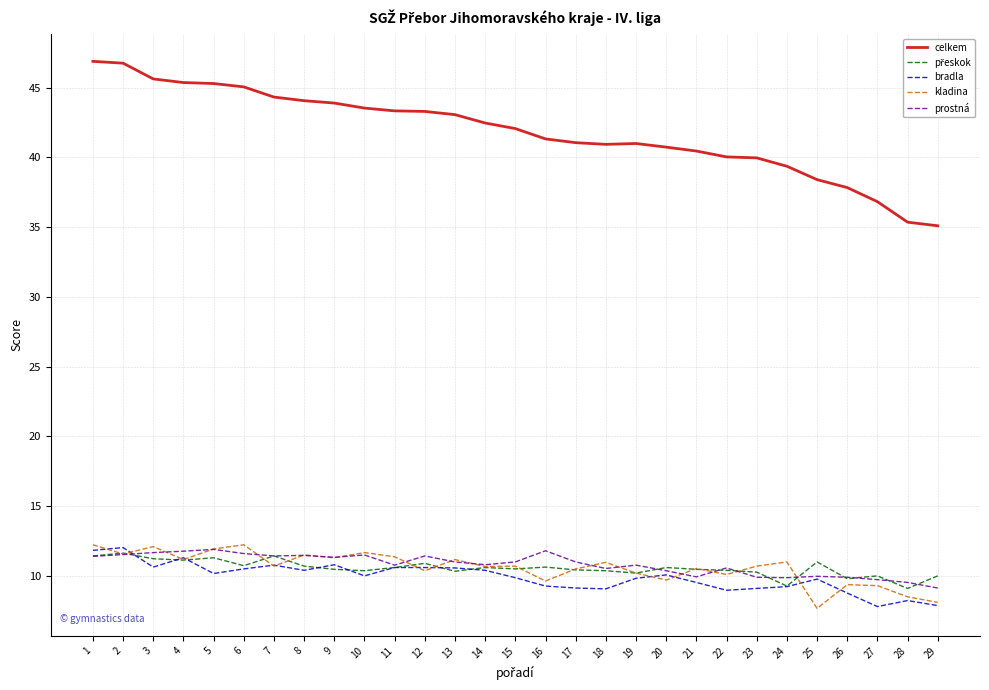

At how many categories does at least one series exceed 18?

29